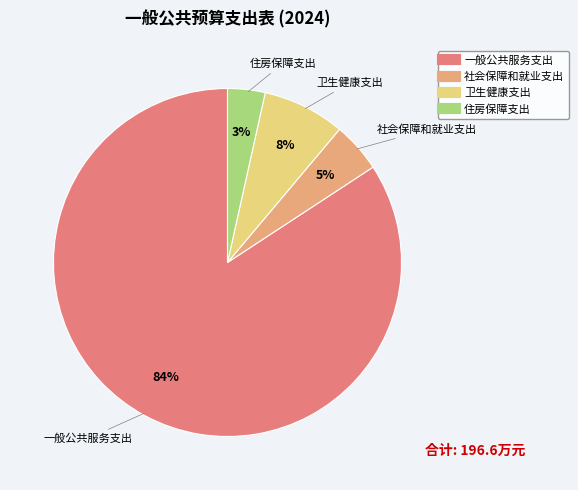

Does 住房保障支出 account for over 50% of the chart?

No